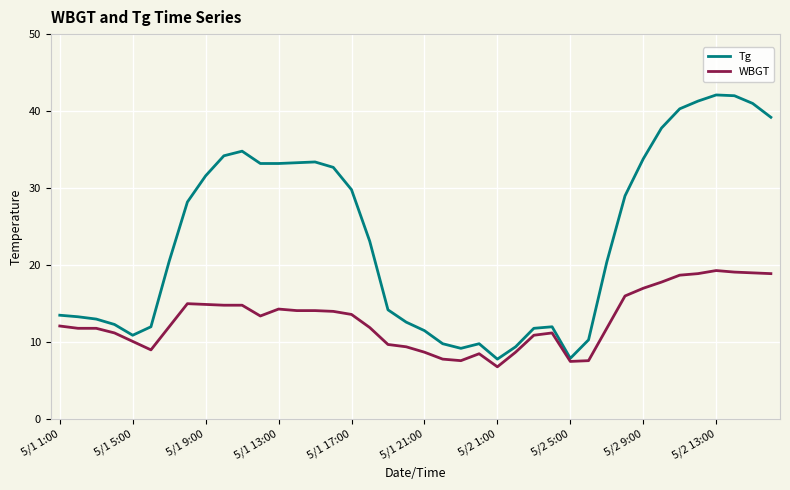

What is the minimum value for WBGT?

6.8